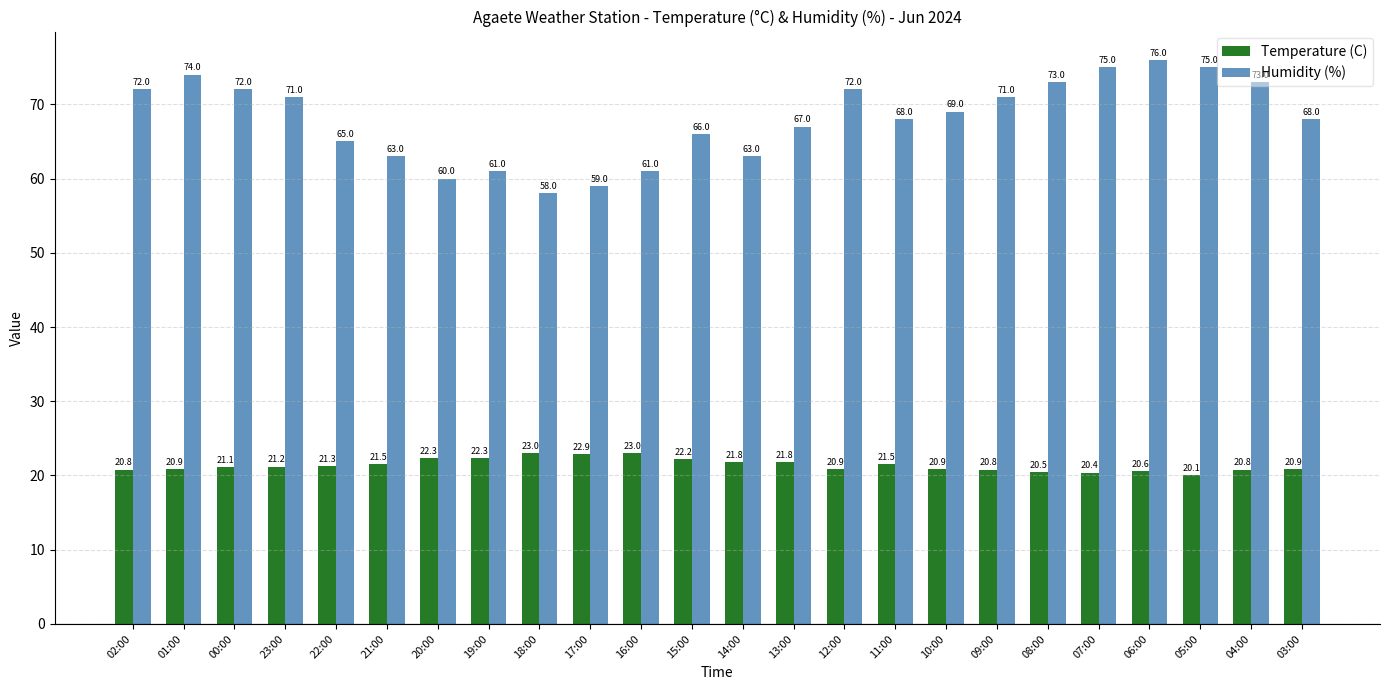

At which label does Humidity (%) reach its minimum?

18:00